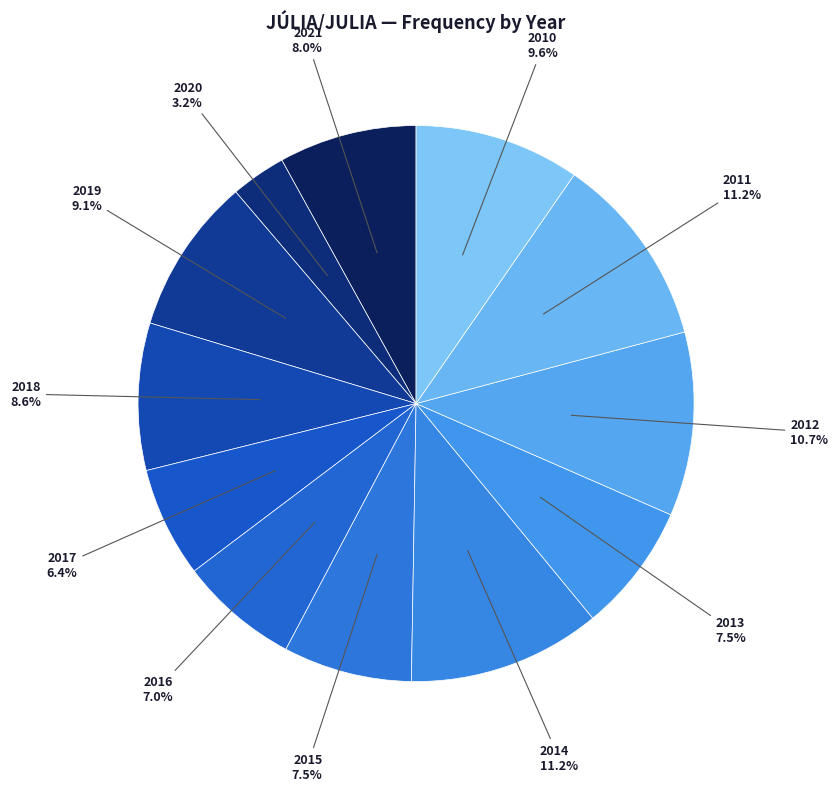

How many slices are in this pie chart?

12